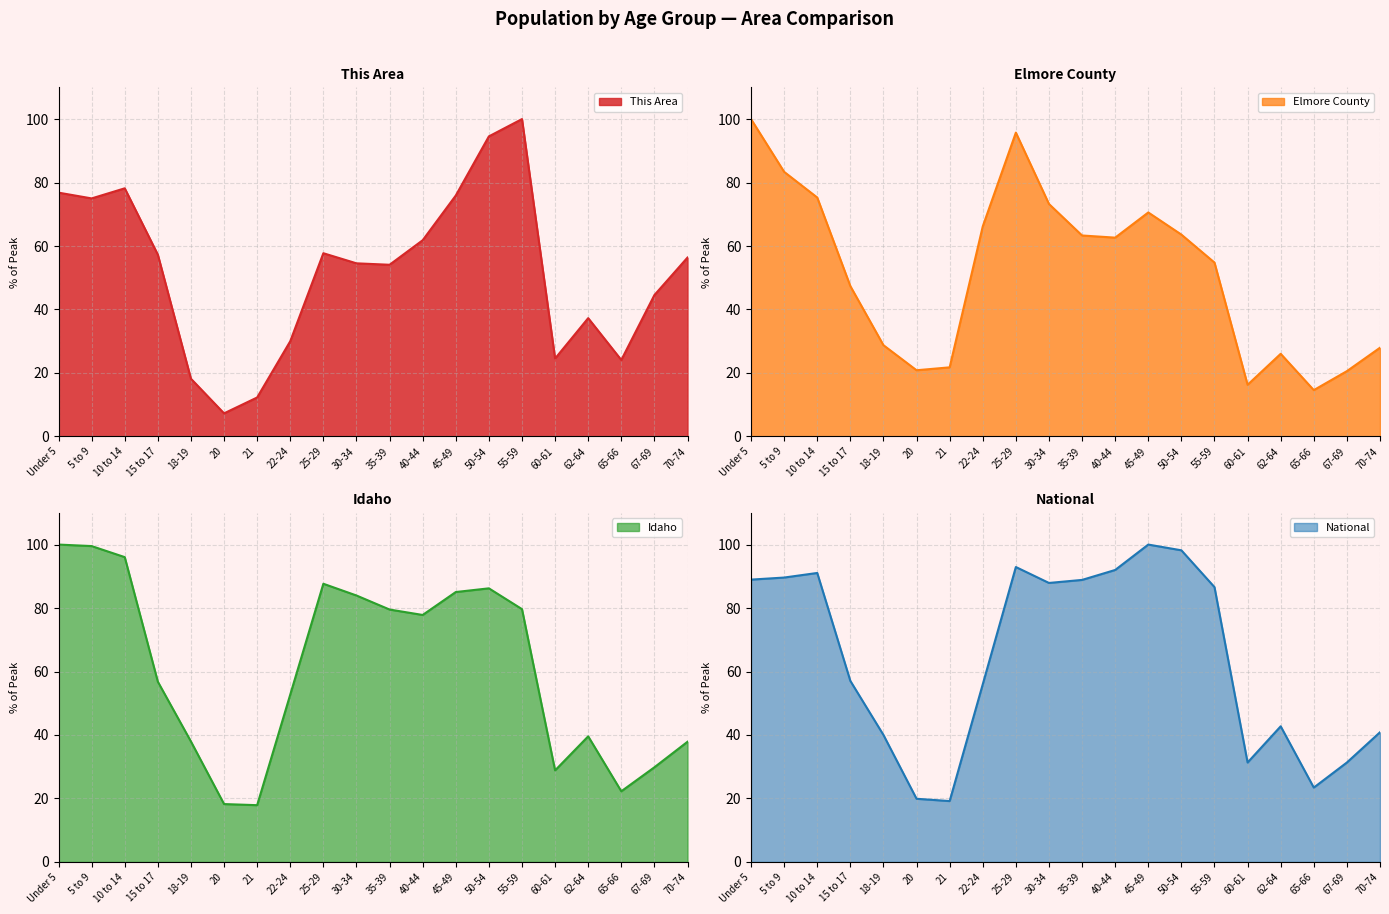

How many intersections are there between Idaho and This Area?

5